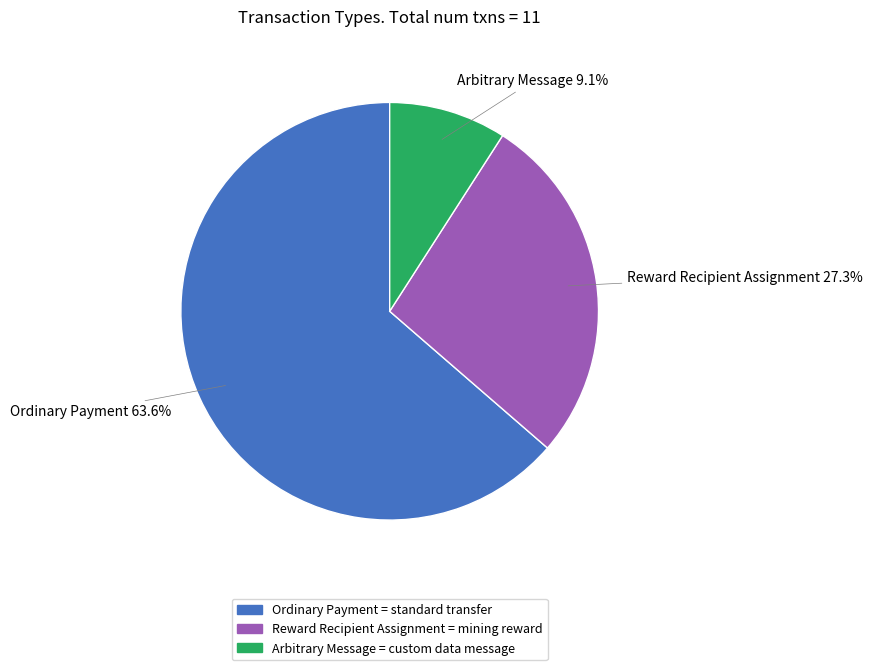

Rank the categories by value from highest to lowest.

Ordinary Payment = standard transfer, Reward Recipient Assignment = mining reward, Arbitrary Message = custom data message